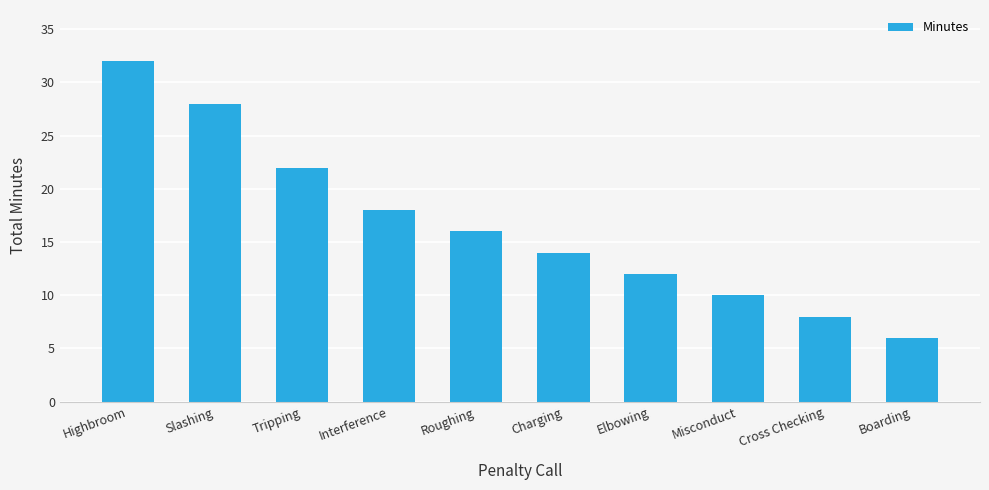

Between Charging and Roughing, which is larger?

Roughing